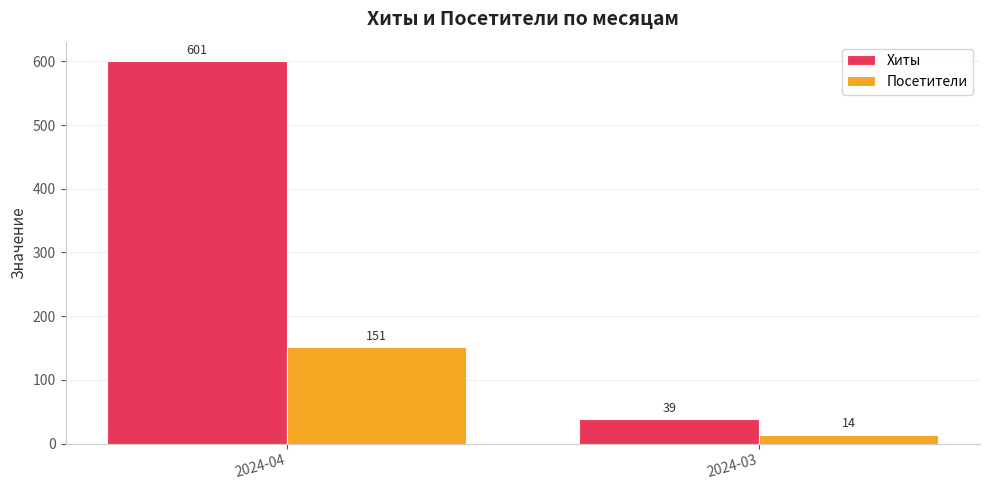

At which label is Посетители closest to 82?

2024-03